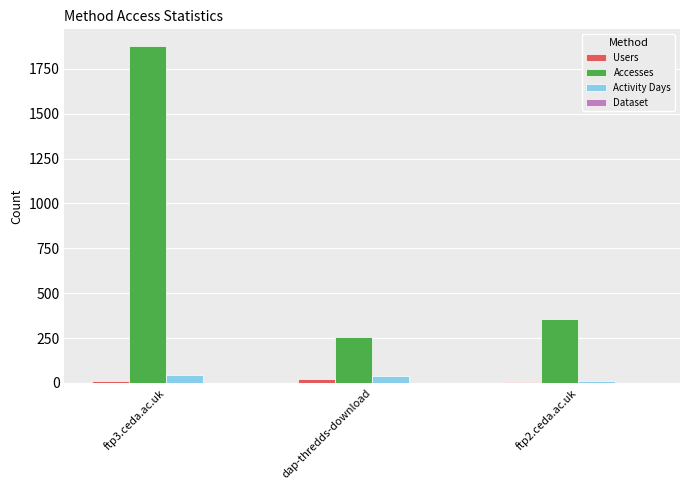

At which category is the sum across all series the highest?

ftp3.ceda.ac.uk